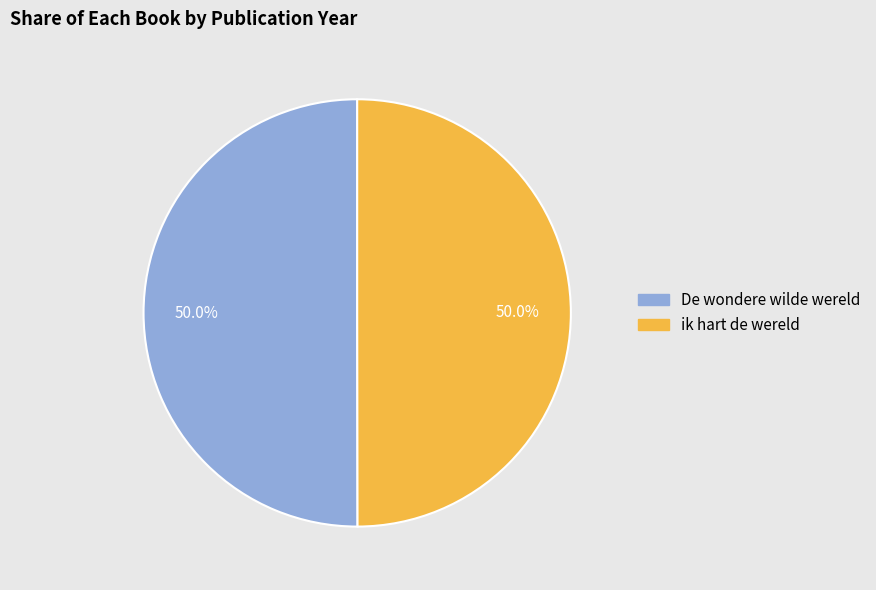

What is the ratio of the value at De wondere wilde wereld to the value at ik hart de wereld?

1.0